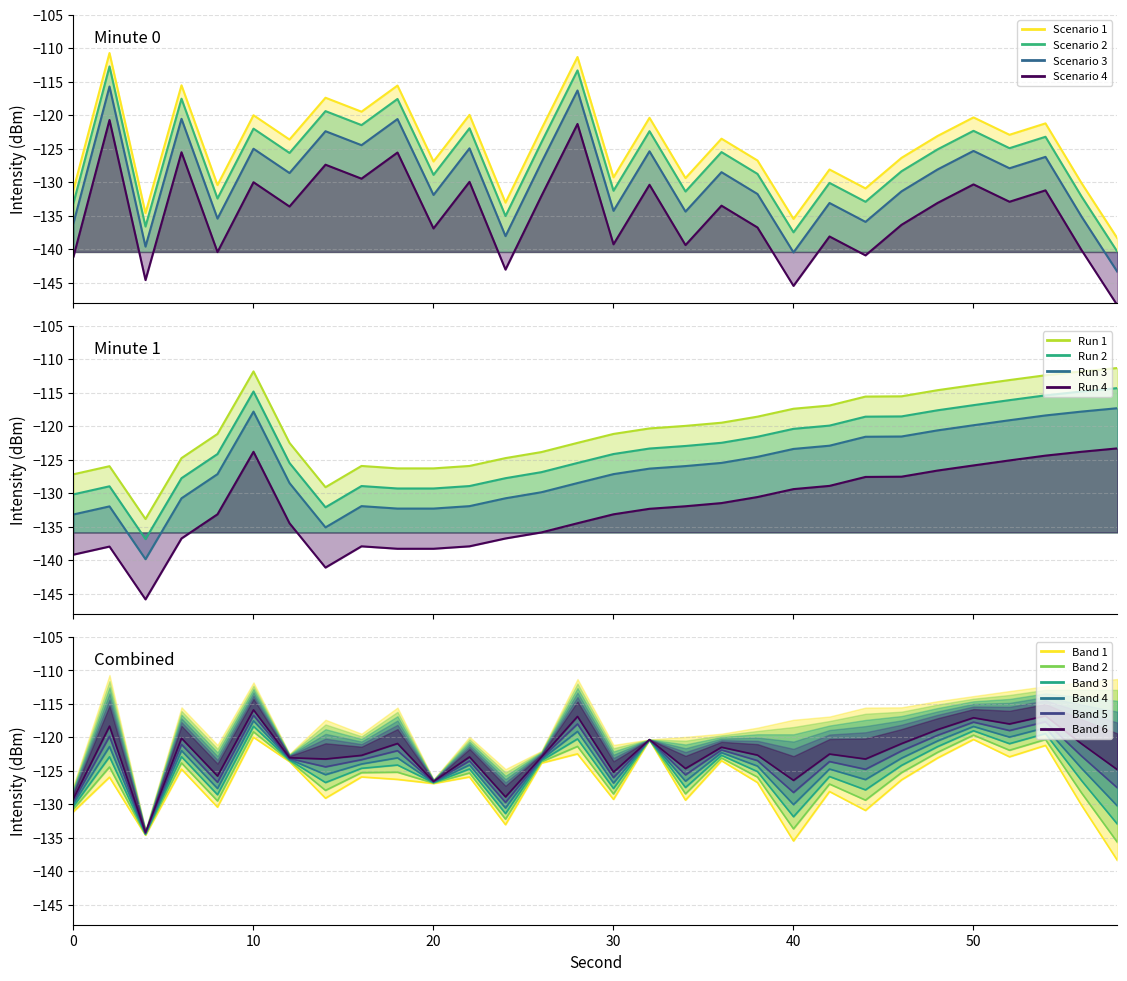

What is the sum of the Min intensity values at 30 and 1?

-263.2